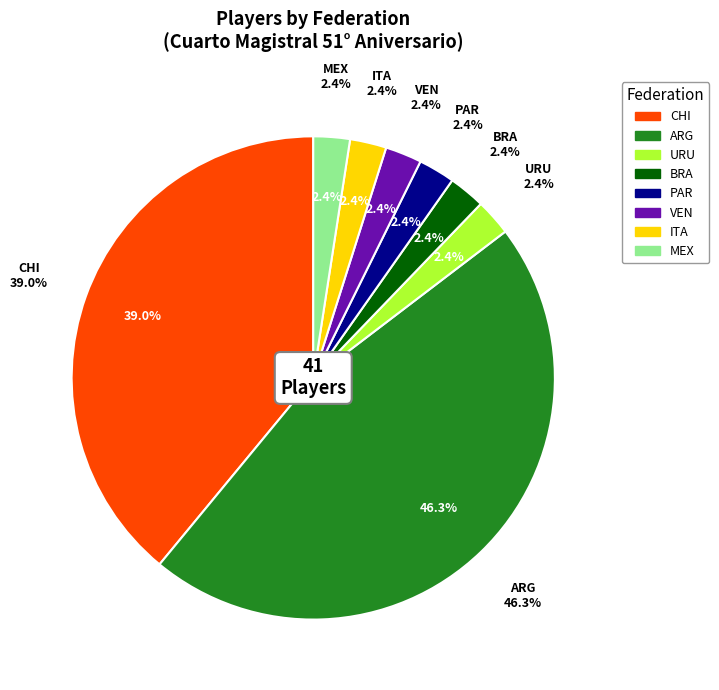

What is the ratio of the value at CHI to the value at ARG?

0.8